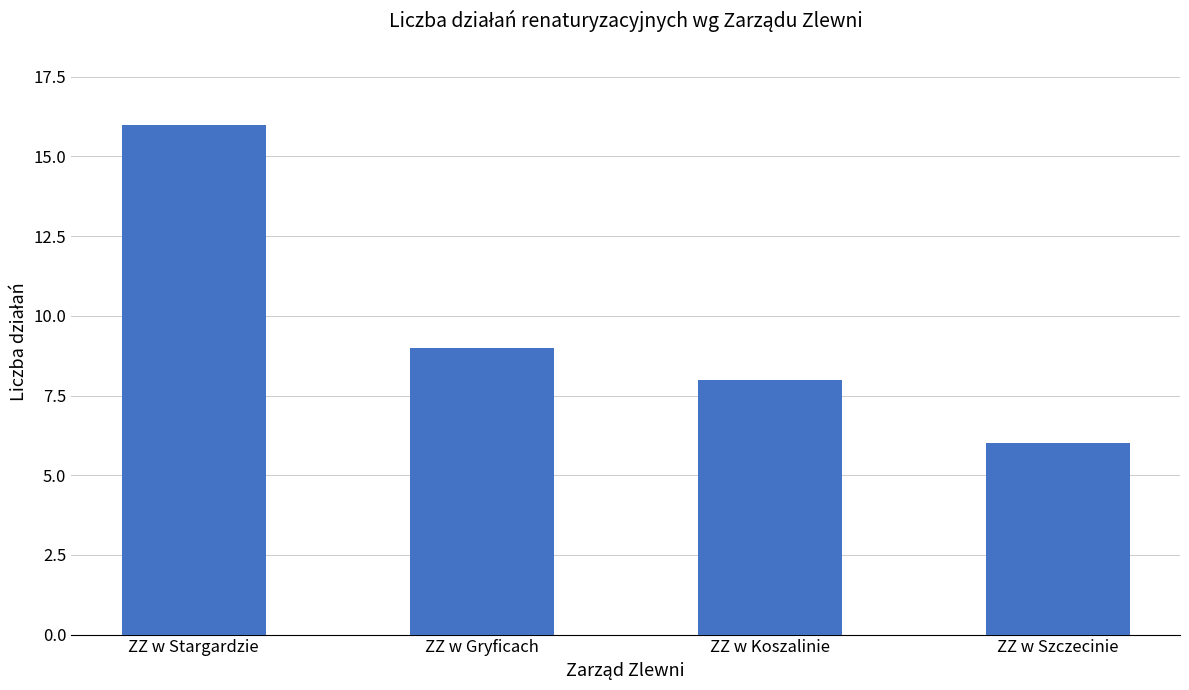

The value at ZZ w Stargardzie is 25. True or false?

False